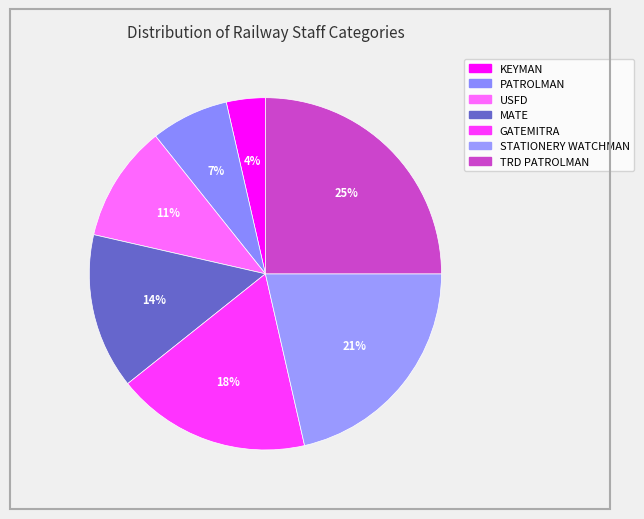

The PATROLMAN slice represents 7% of the pie. True or false?

True